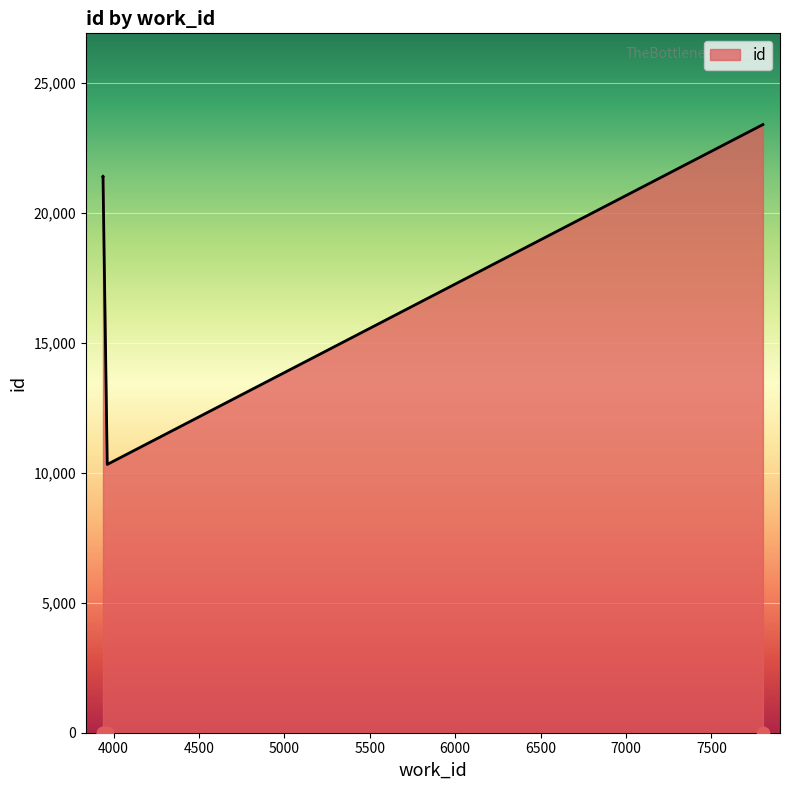

What is the ratio of the value at 3938 to the value at 3963?

2.1